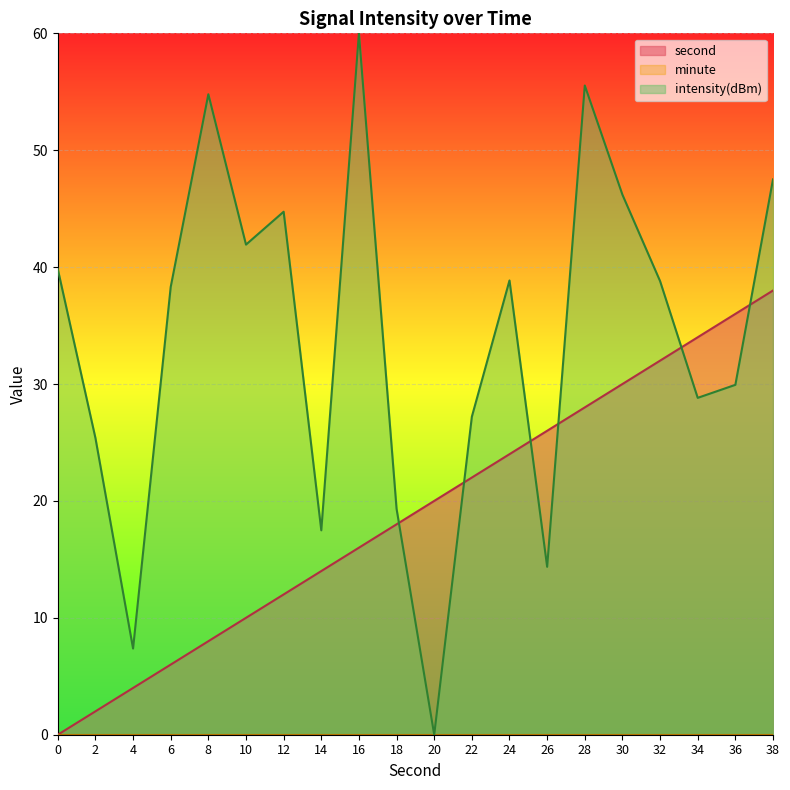

At which label does second reach its peak?

38